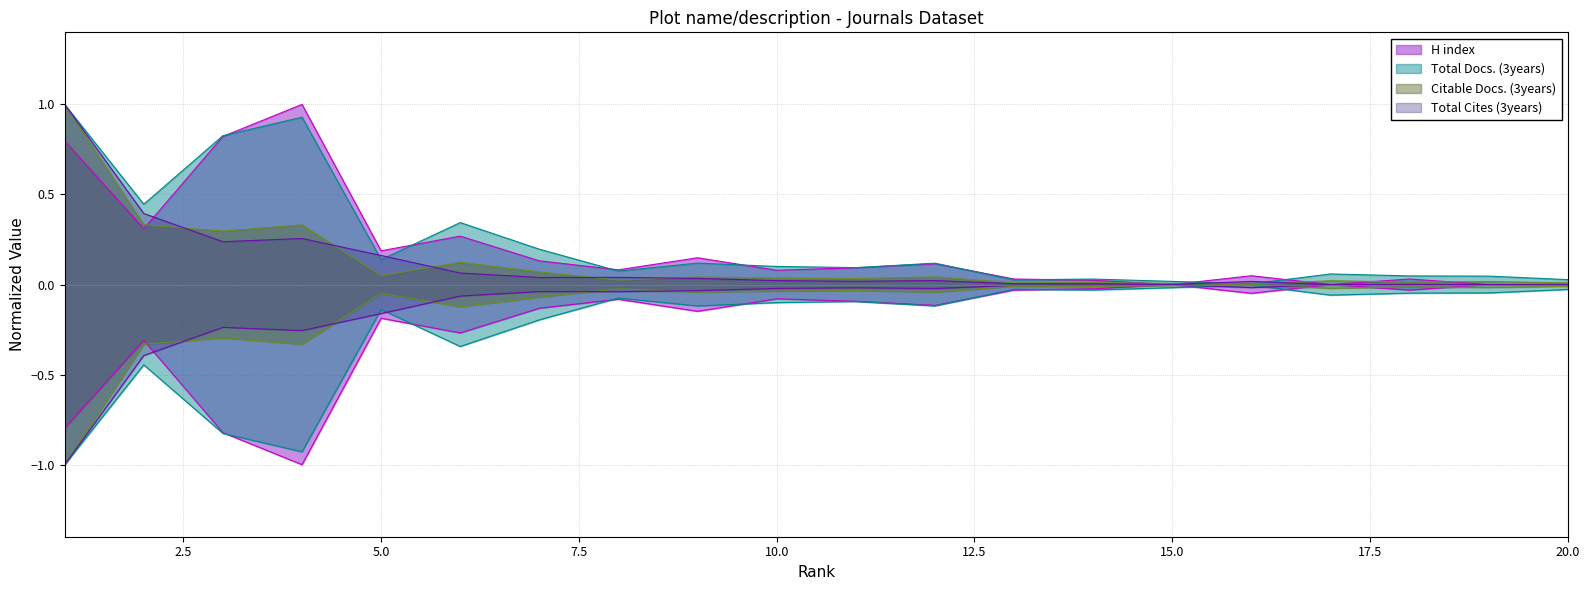

How many interior local valleys does the H index series have?

6